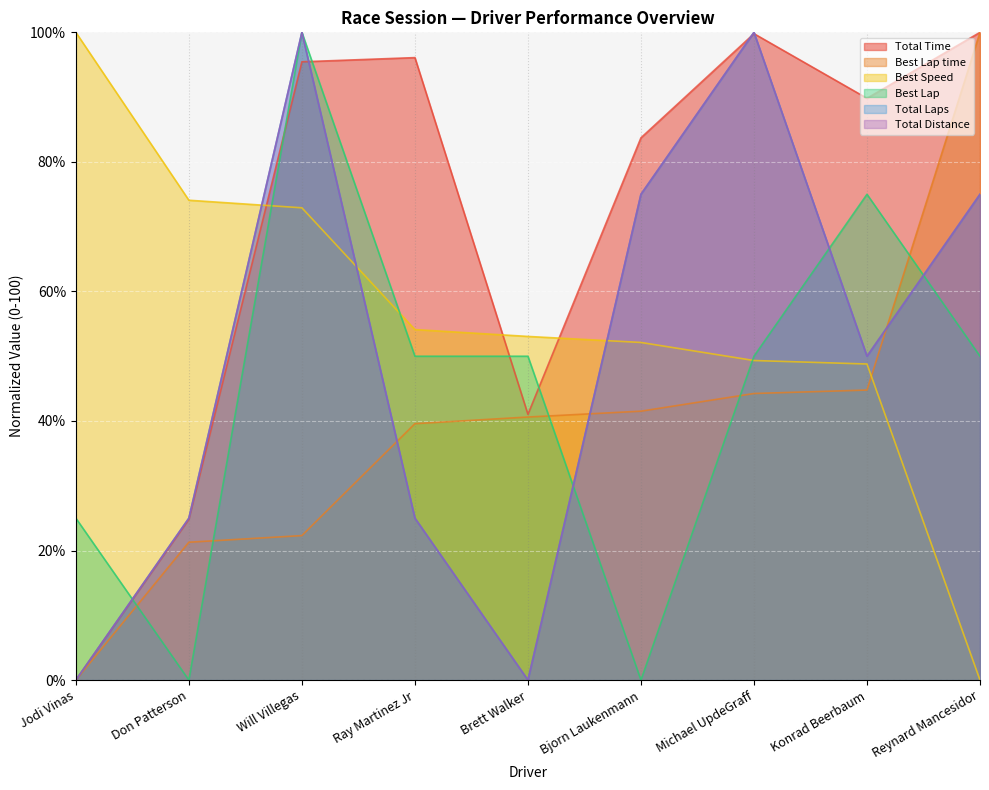

After their last crossing, which series has the higher values: Total Time or Total Distance?

Total Time